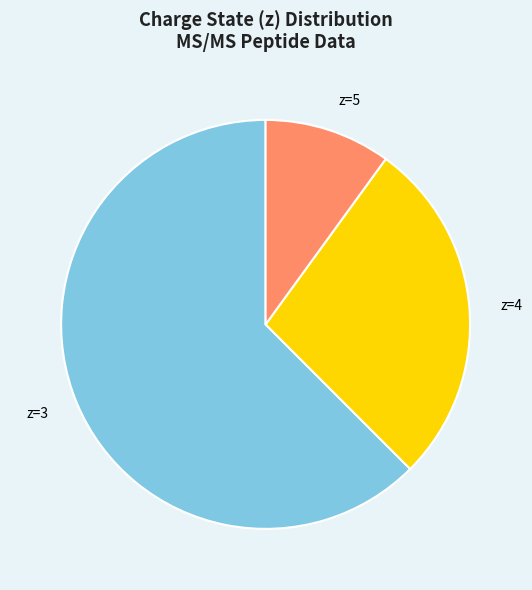

Does any single category account for the majority?

Yes